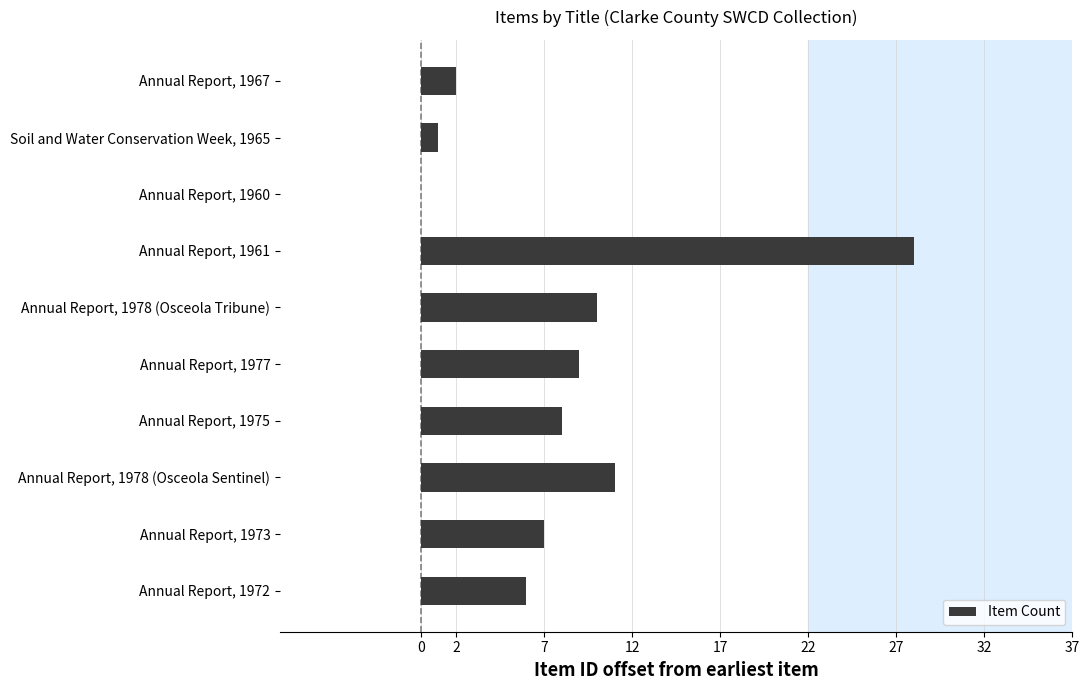

Approximately how many times larger is the value at Annual Report, 1975 compared to Annual Report, 1961?

0.3